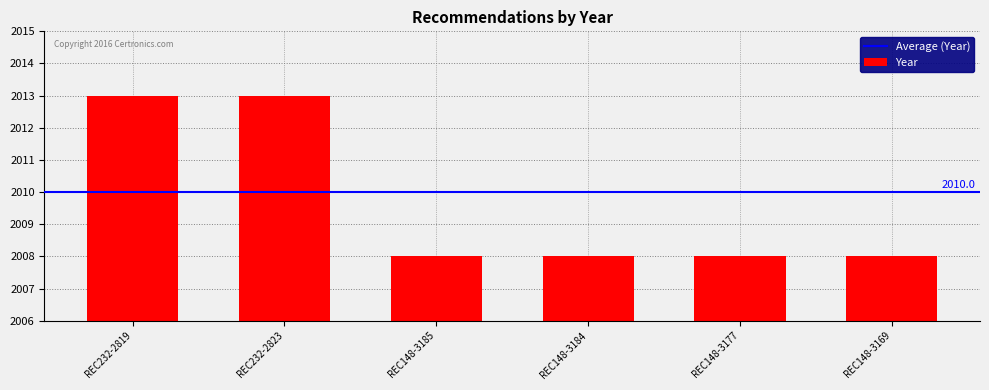

The chart shows a value of 3110 at REC232-2819. True or false?

False